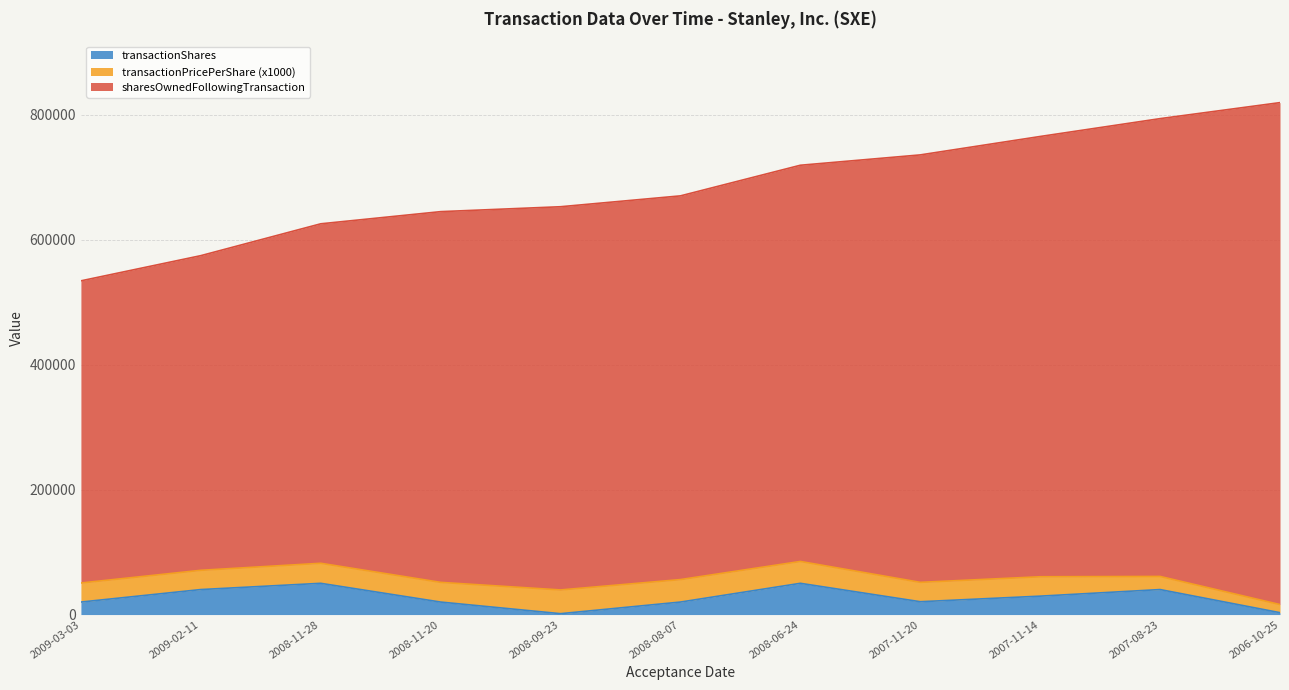

What is the total value across all series at 2008-11-28?

625378.5